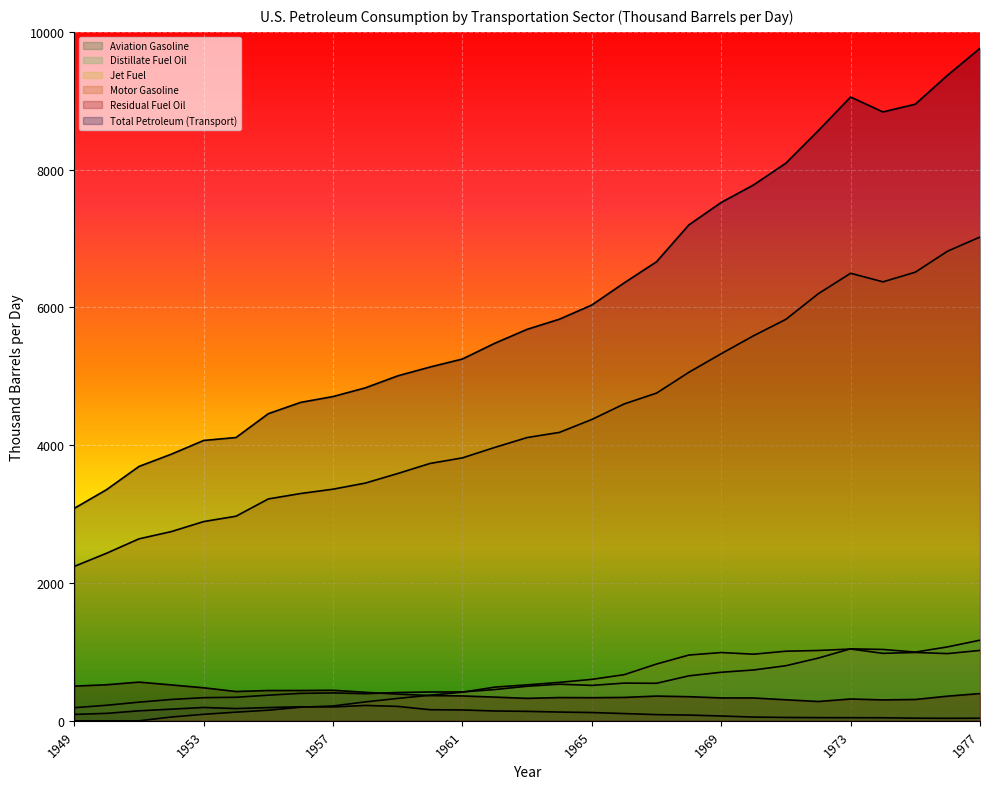

Is it true that Motor Gasoline equals 2796.5 at 1974?

False